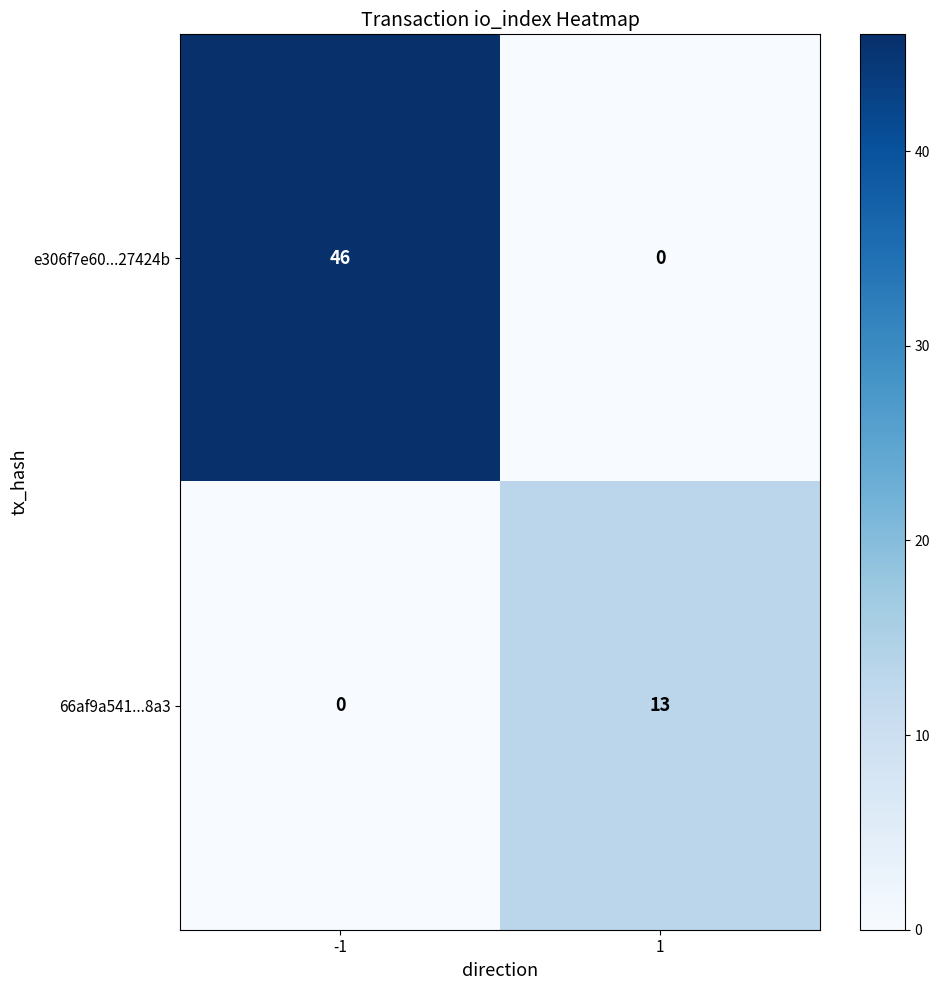

Is it true that e306f7e60...27424b equals 74 at -1?

False